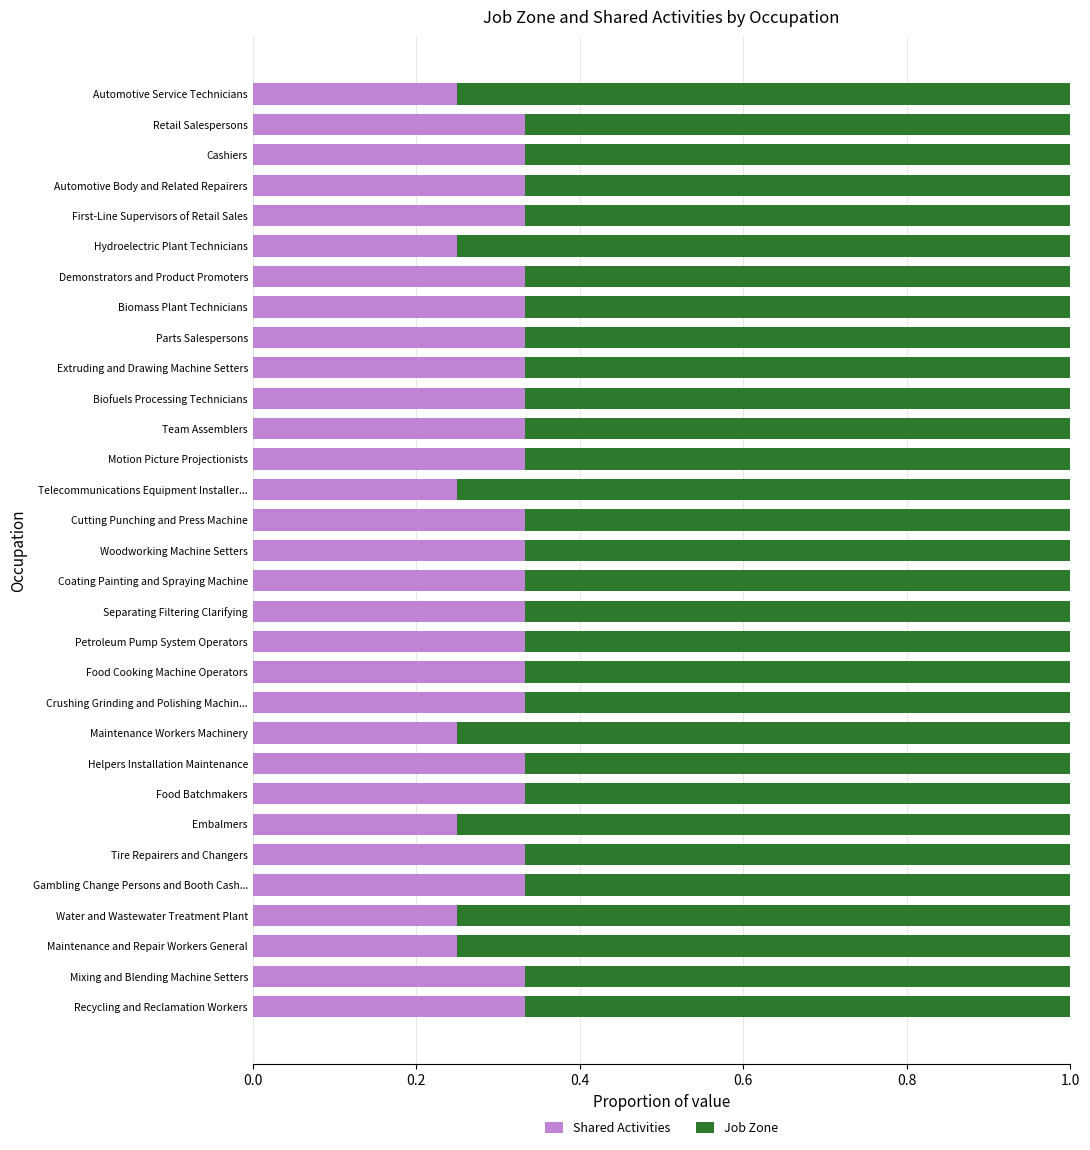

How many Shared Activities values are between 0 and 1?

31